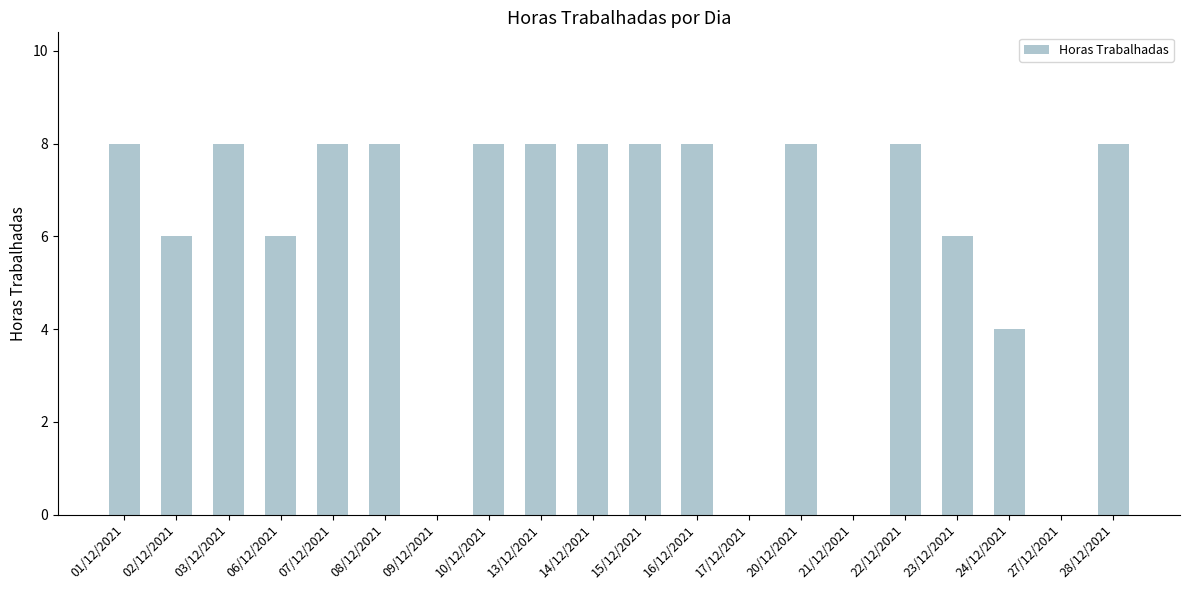

Reading right to left, extract all data points from this chart.

8	0	4	6	8	0	8	0	8	8	8	8	8	0	8	8	6	8	6	8